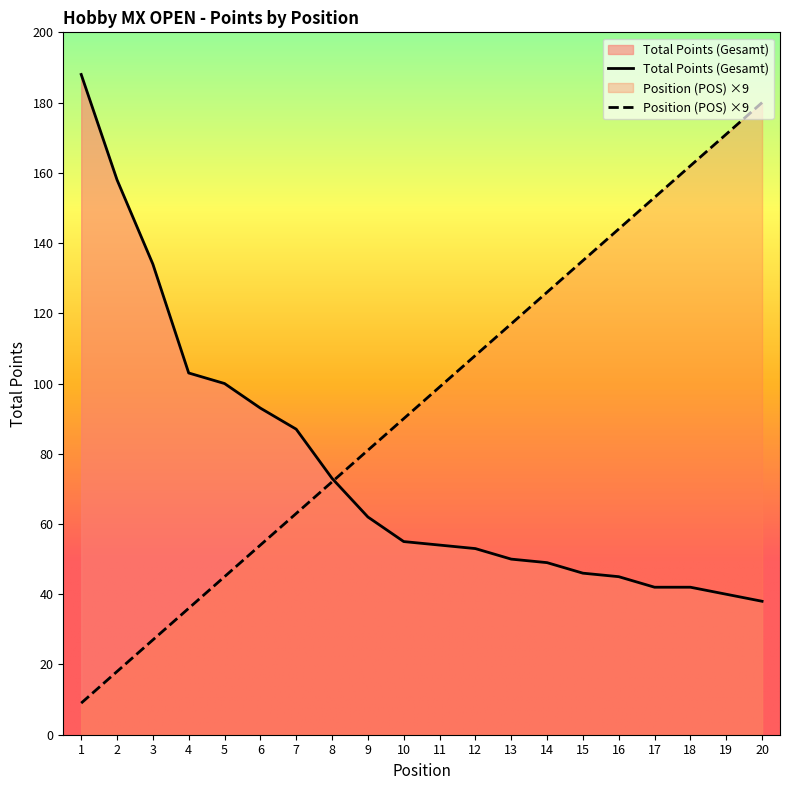

How many intersections are there between Position (POS) and Total Points (Gesamt)?

1